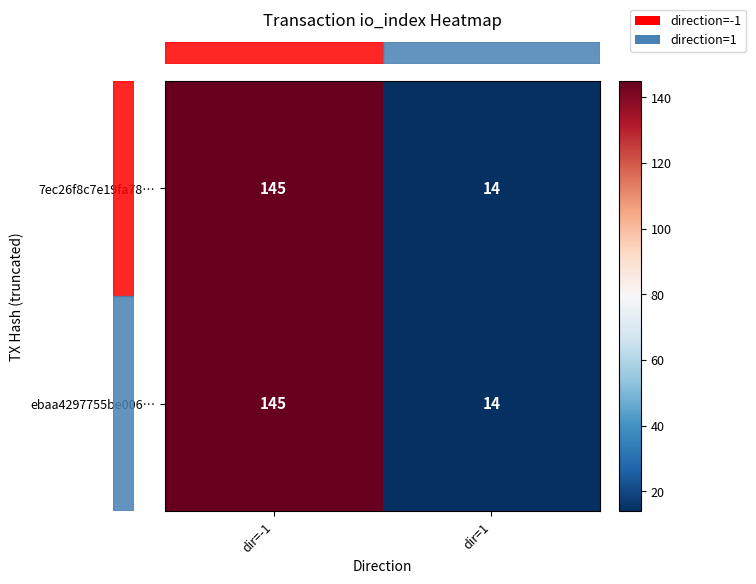

The value of 7ec26f8c7e19fa78… at dir=1 is 14. True or false?

True